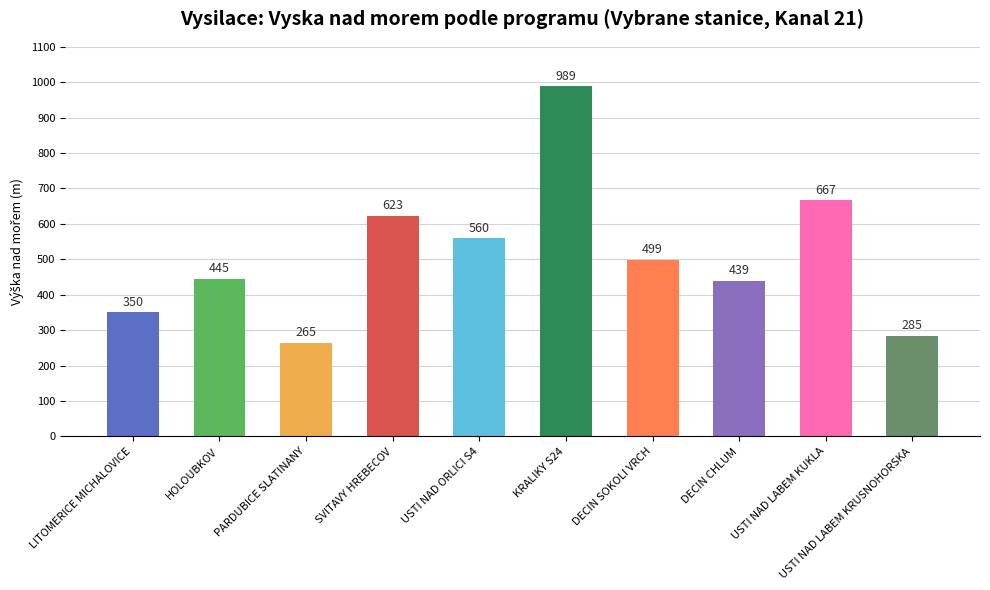

How many data points are less than 499?

5